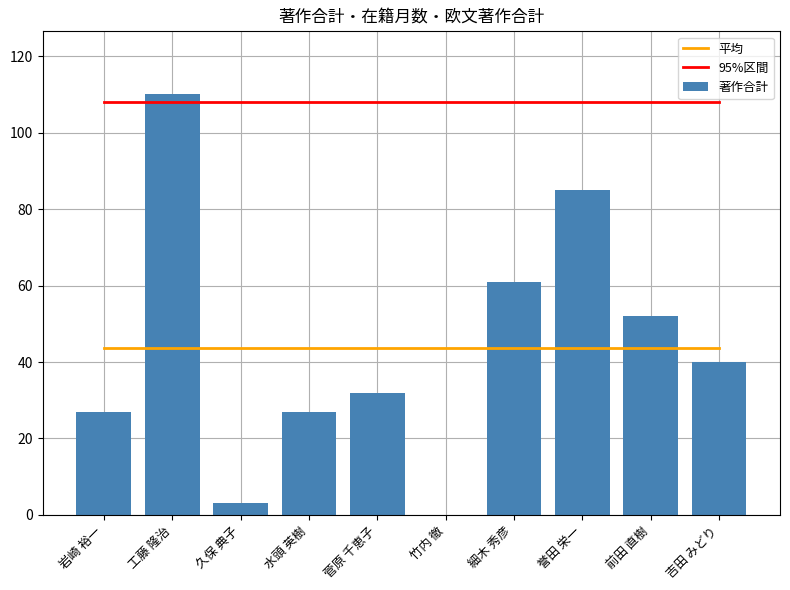

True or false: 95%区間 has a value of 107.9 at 前田 直樹.

True